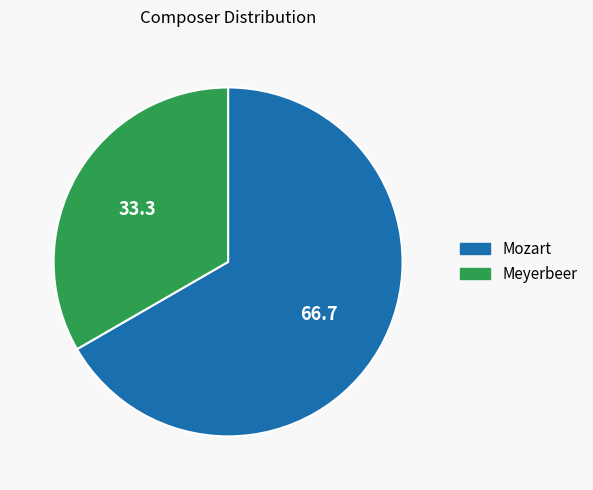

Rank the categories by value from lowest to highest.

Meyerbeer, Mozart